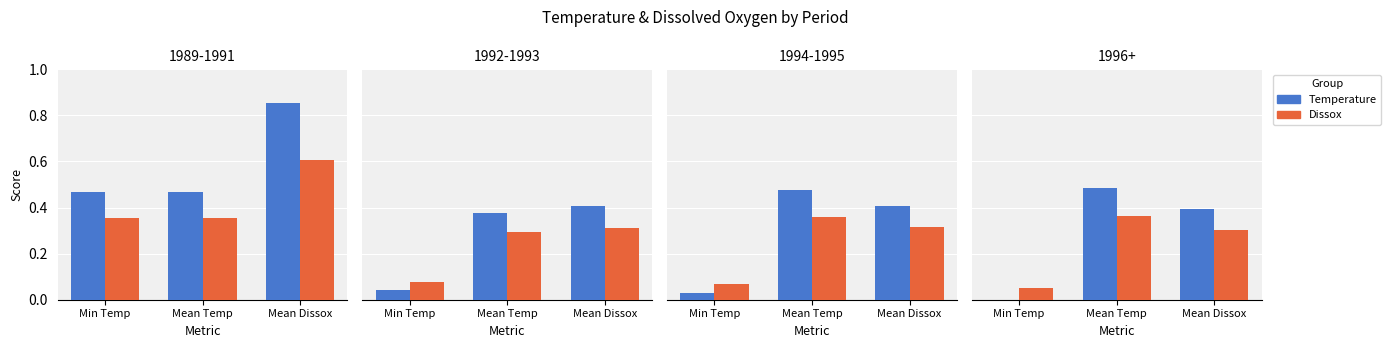

What is the label of the 3rd bar from the right?

Min Temp